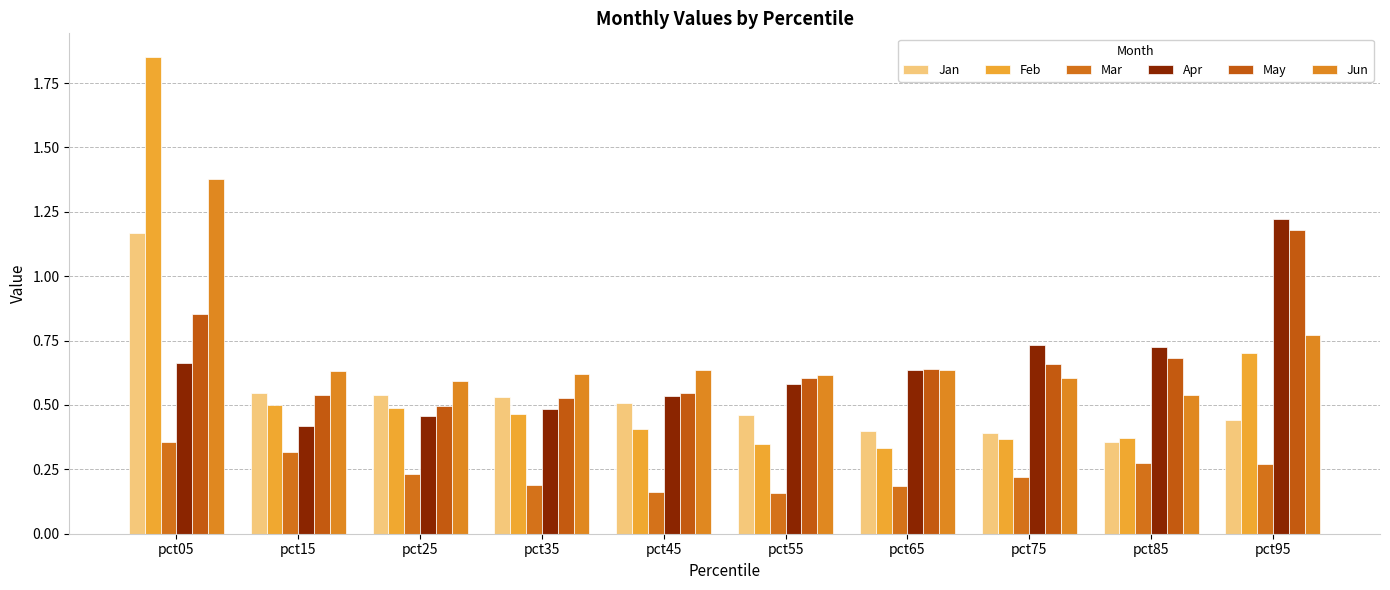

What is the highest value of the Jan series?

1.2